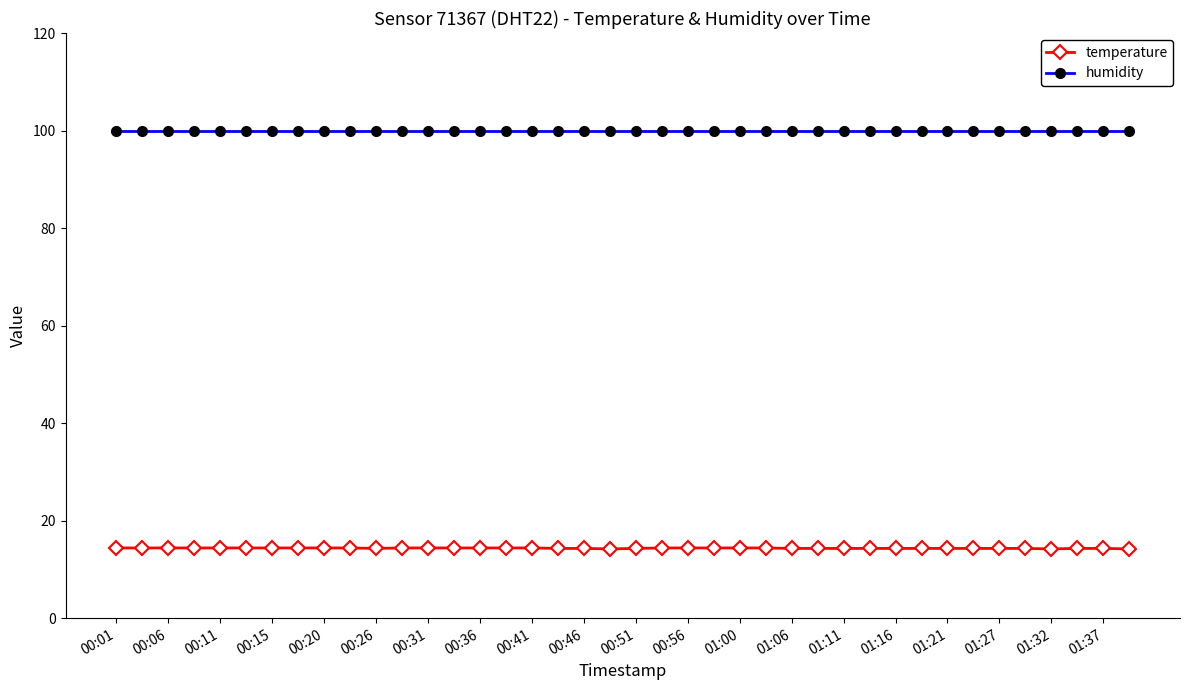

Which series has the largest range (max minus min)?

temperature